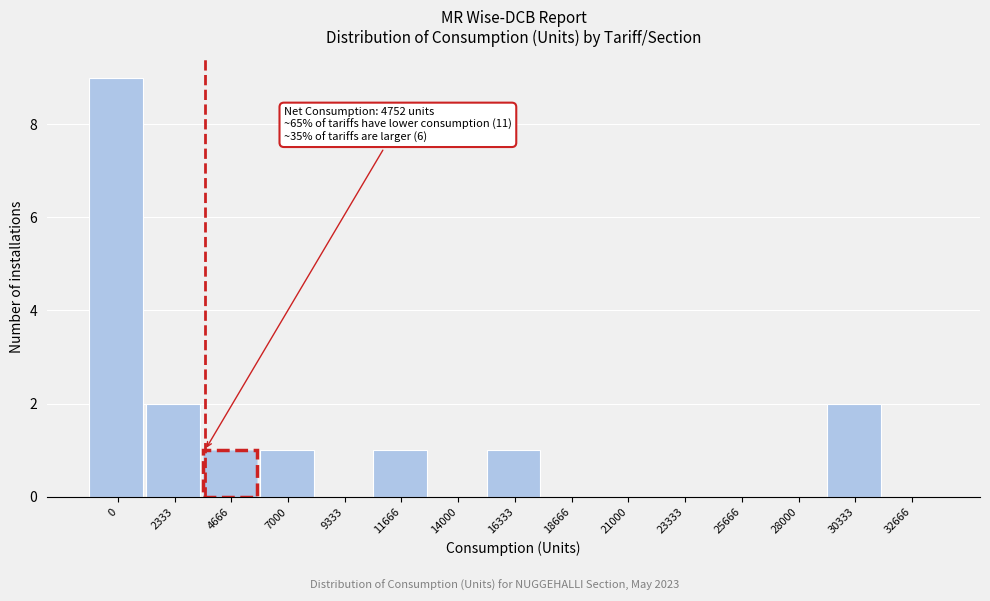

Reading left to right, transcribe all the data shown in this chart.

0=9	2333=2	4666=1	7000=1	9333=0	11666=1	14000=0	16333=1	18666=0	21000=0	23333=0	25666=0	28000=0	30333=2	32666=0